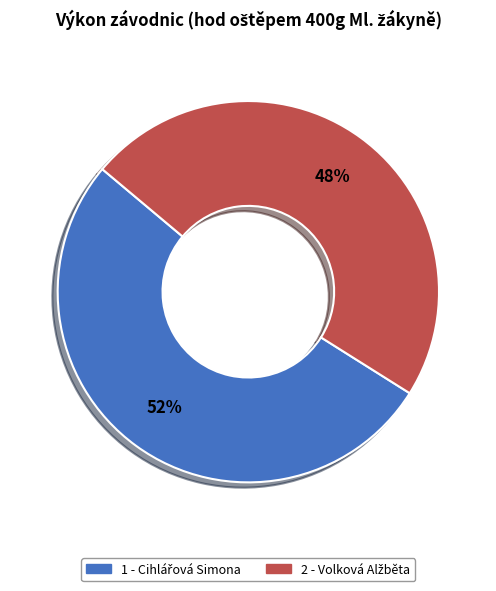

How many slices are in this pie chart?

2